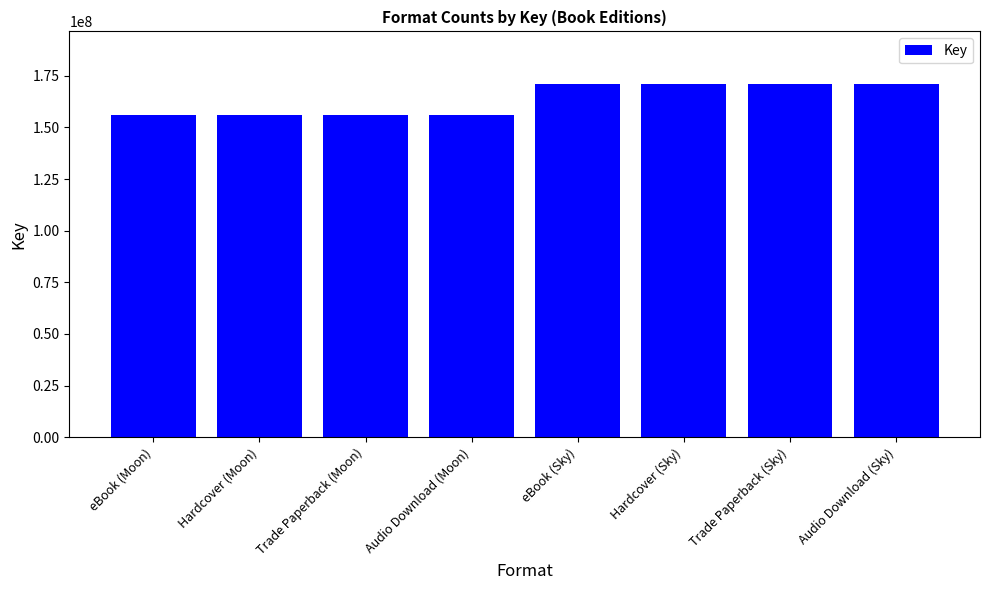

What is the label of the 4th bar from the right?

eBook (Sky)